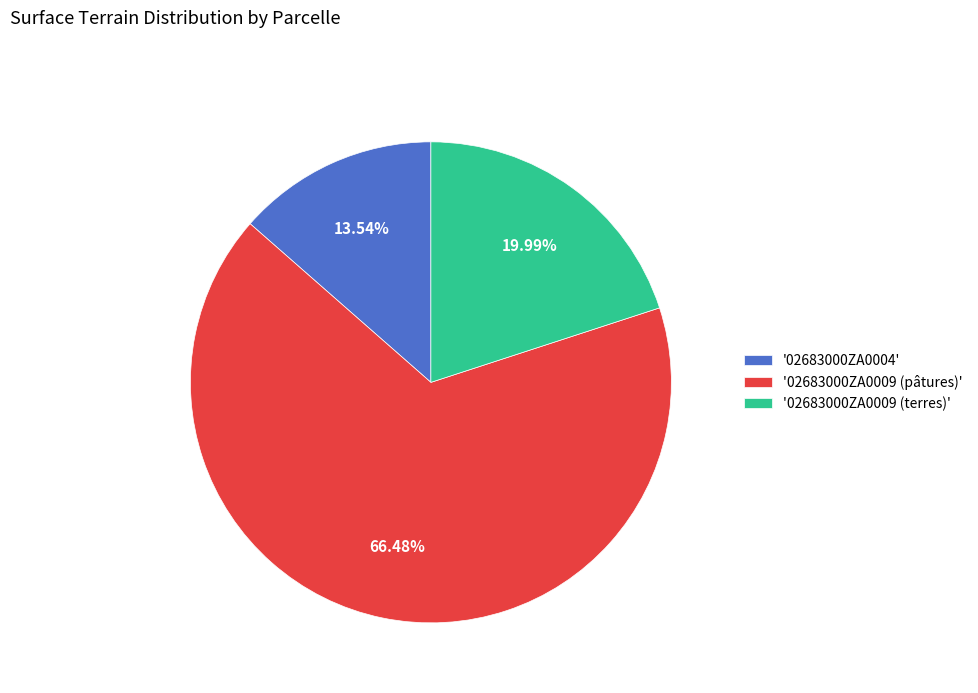

Which slice is the smallest?

'02683000ZA0004'